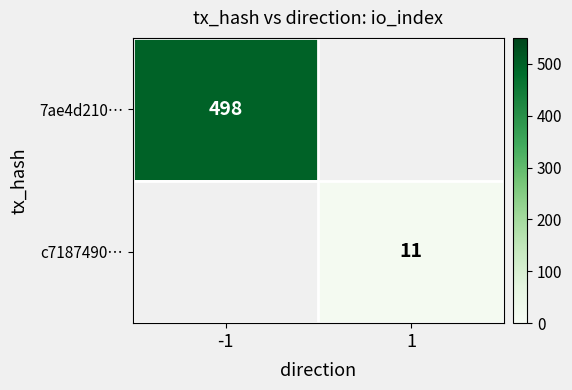

How many data points does each series have?

2